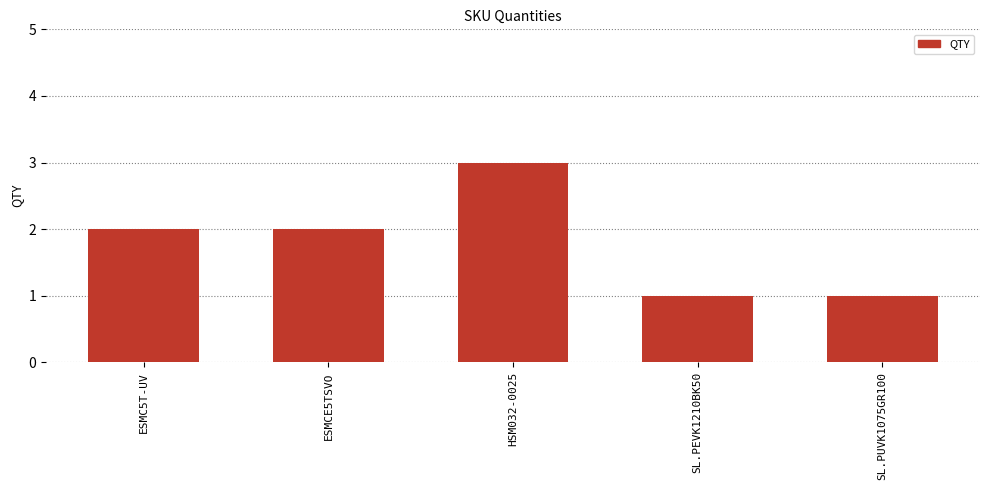

What is the label of the 1st bar from the right?

SL.PUVK1075GR100